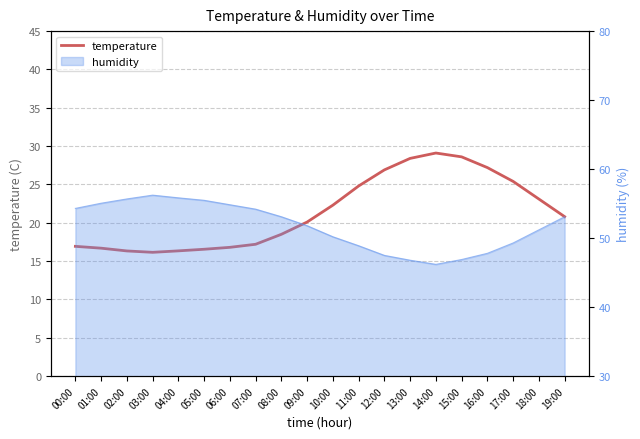

How many lines are shown in the chart?

1